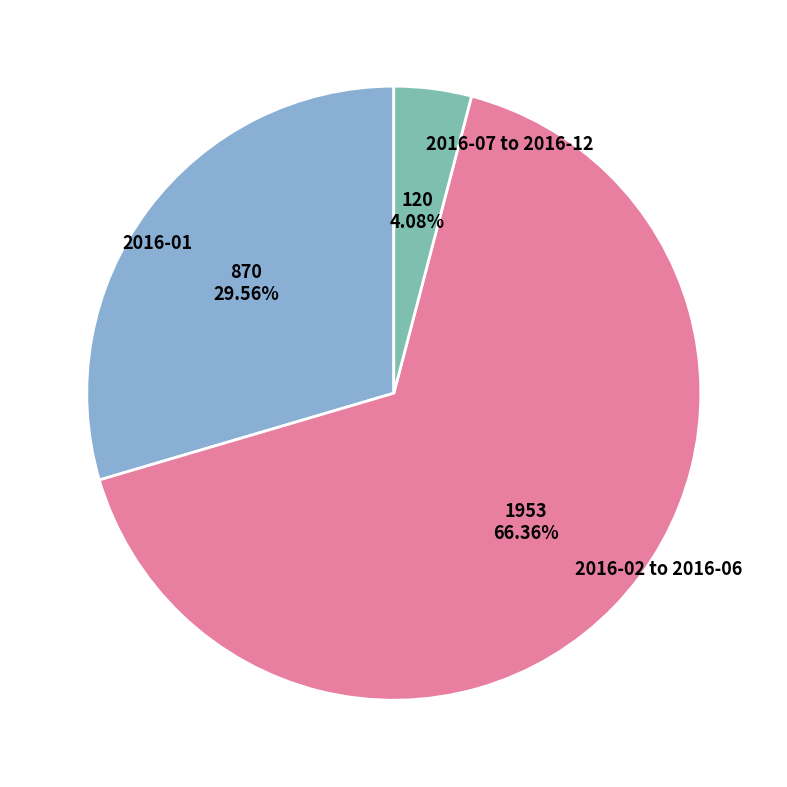

Rank the categories by value from lowest to highest.

2016-07 to 2016-12, 2016-01, 2016-02 to 2016-06